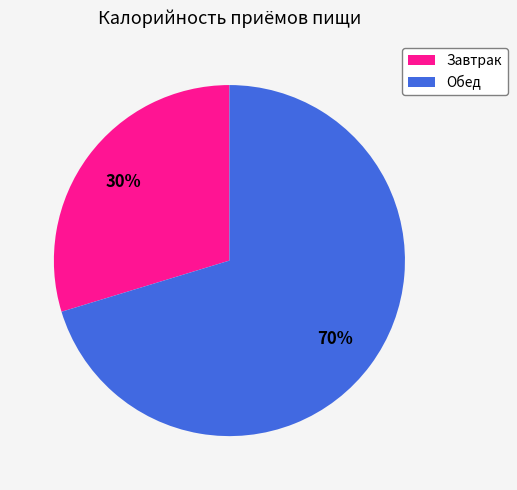

Is it true that Обед is 64% of the pie?

False